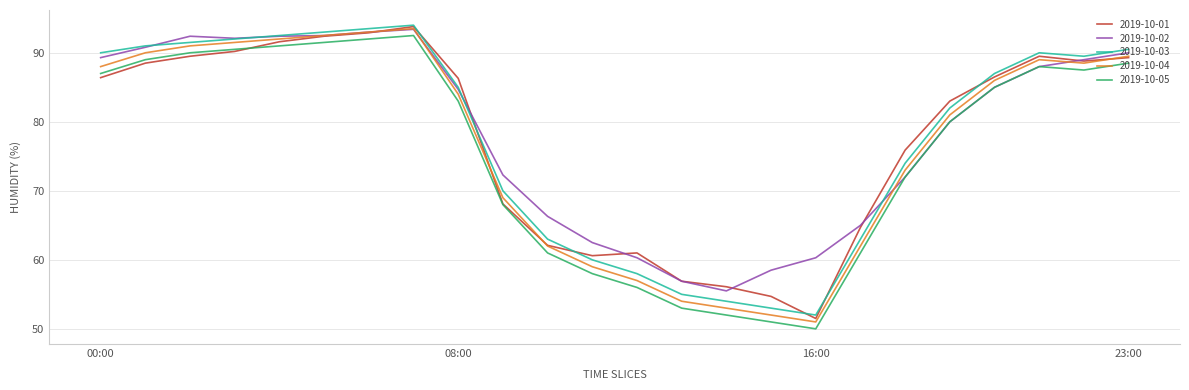

What is the minimum value for 2019-10-02?

55.5